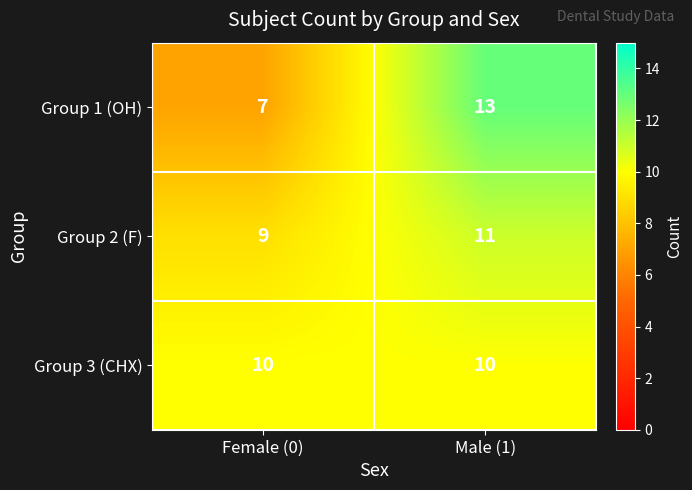

What is the spread (max minus min) of values at Male (1)?

3